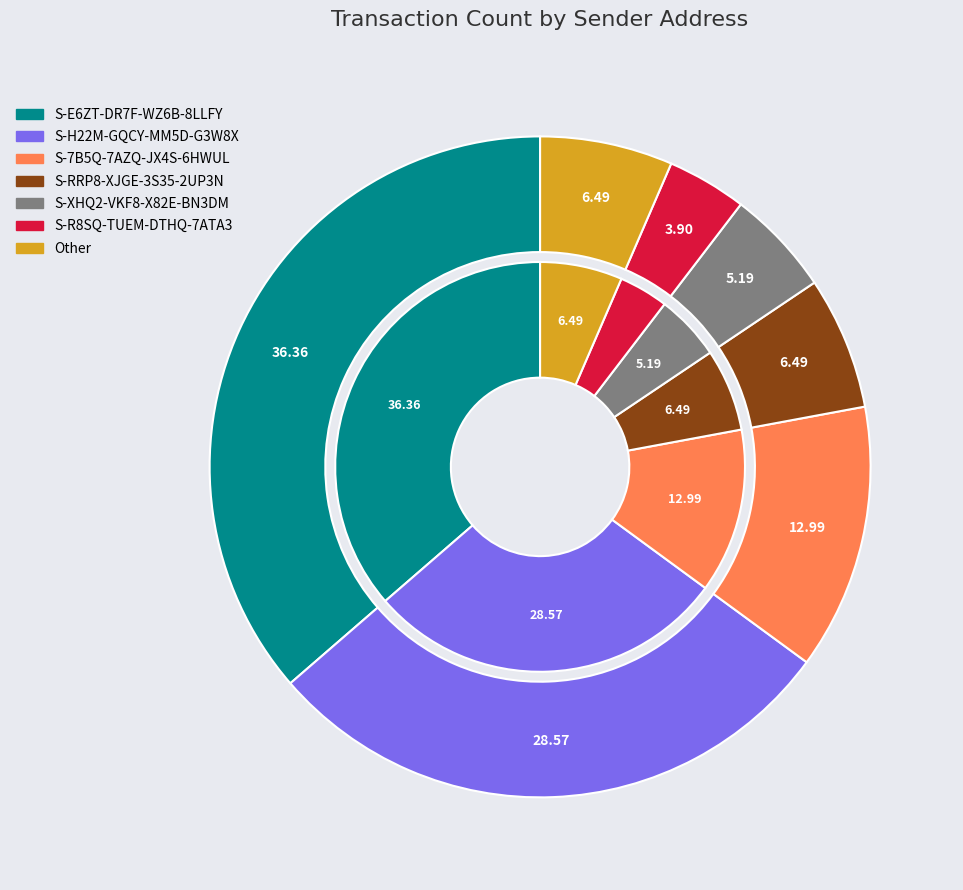

To the nearest percent, what is the combined percentage of S-7B5Q-7AZQ-JX4S-6HWUL and Other?

19%